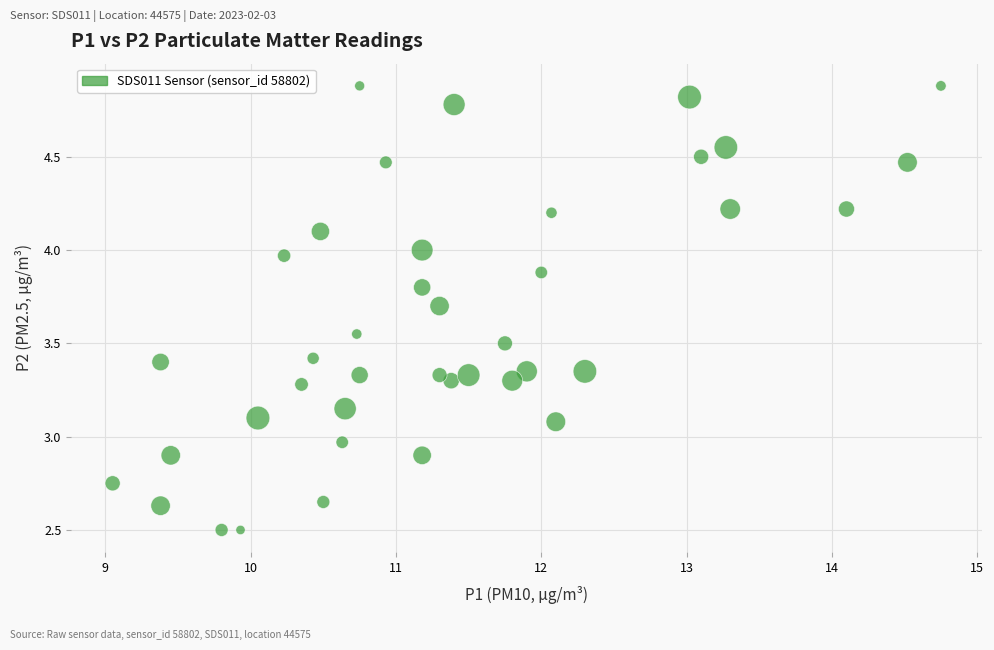

What is the range of X values (max minus min)?

5.7